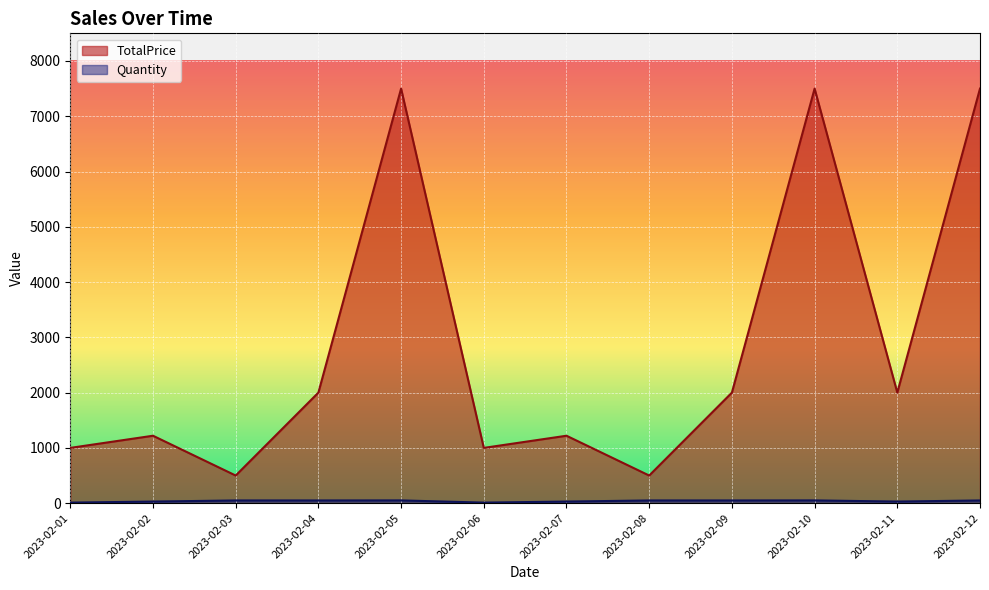

Which series changed the most between 2023-02-09 and 2023-02-10?

TotalPrice